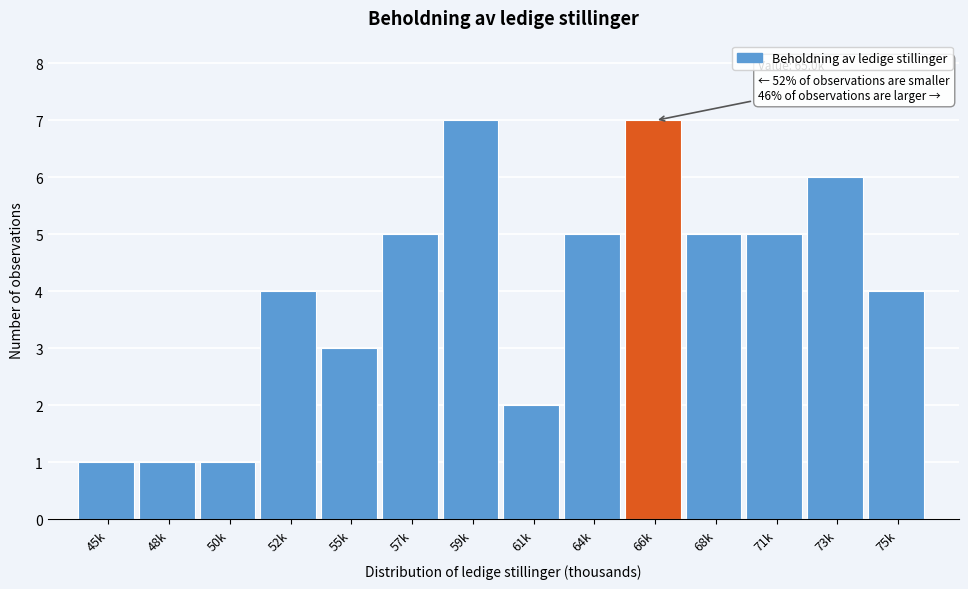

Reading left to right, list all the values displayed in this chart.

1	1	1	4	3	5	7	2	5	7	5	5	6	4